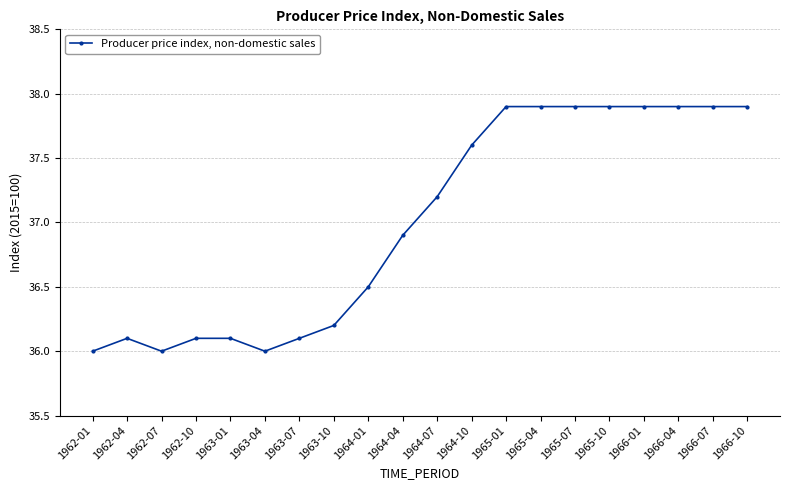

How many data points are less than 37?

10